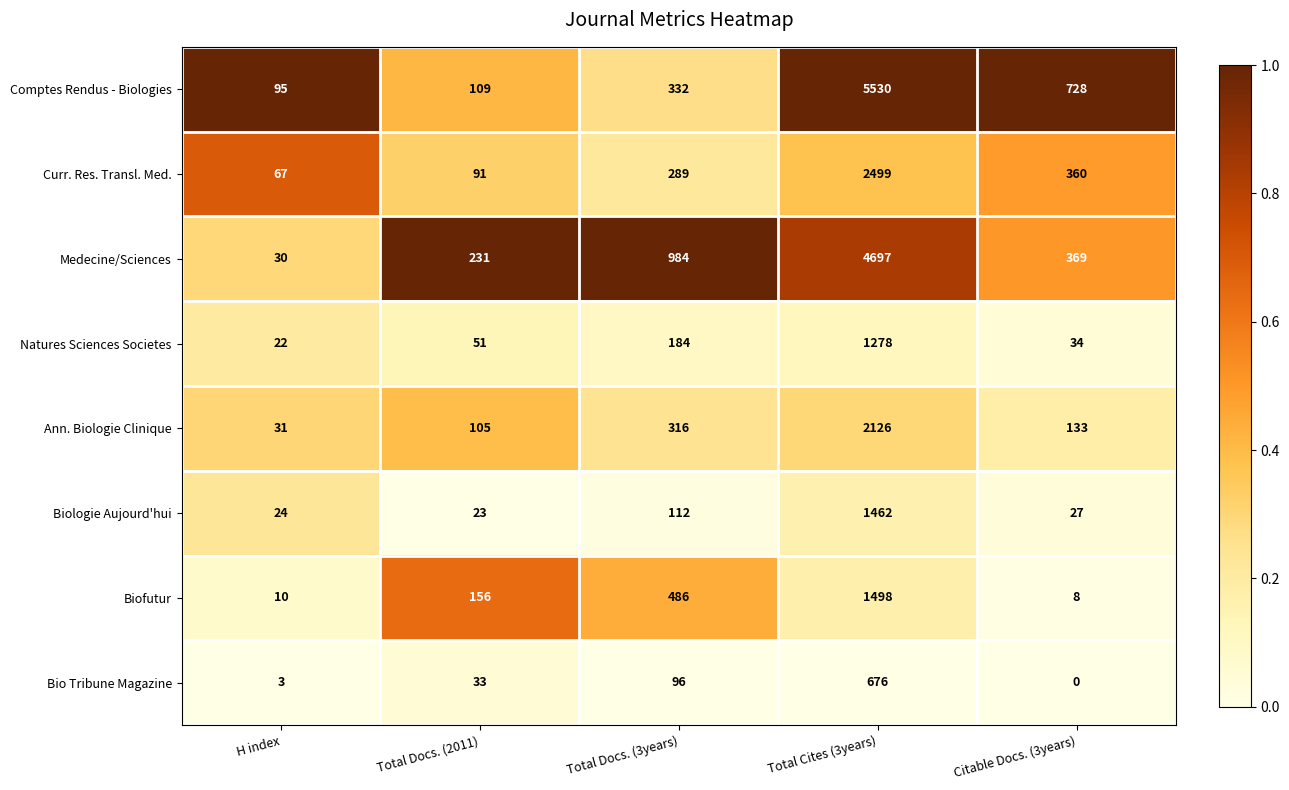

Rank the series by their maximum value, from highest to lowest.

Comptes Rendus - Biologies, Medecine/Sciences, Curr. Res. Transl. Med., Ann. Biologie Clinique, Biofutur, Biologie Aujourd'hui, Natures Sciences Societes, Bio Tribune Magazine